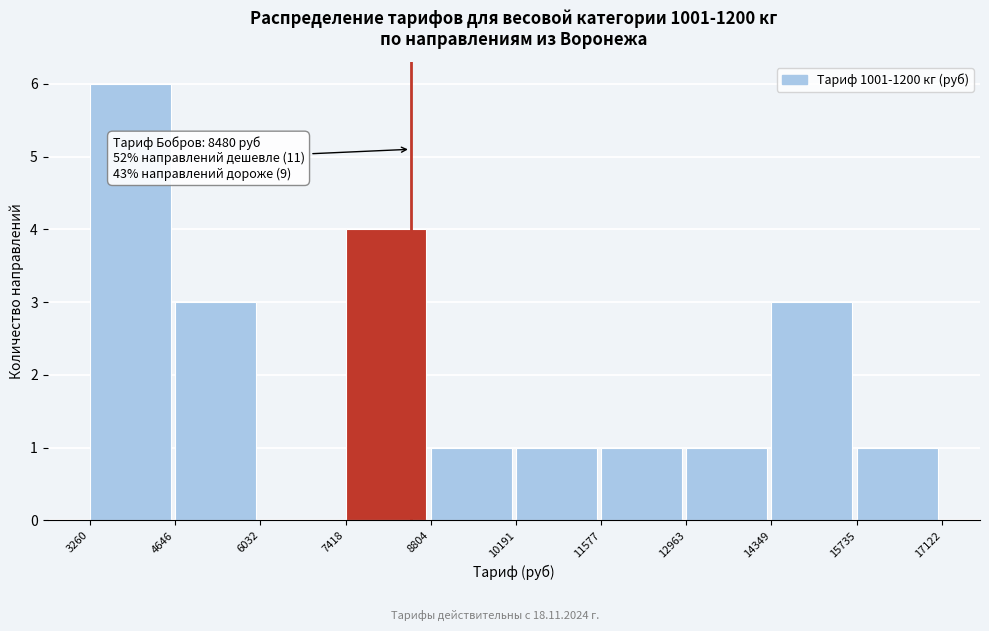

Over which range of the x-axis is the bar tallest?

3260 to 4646